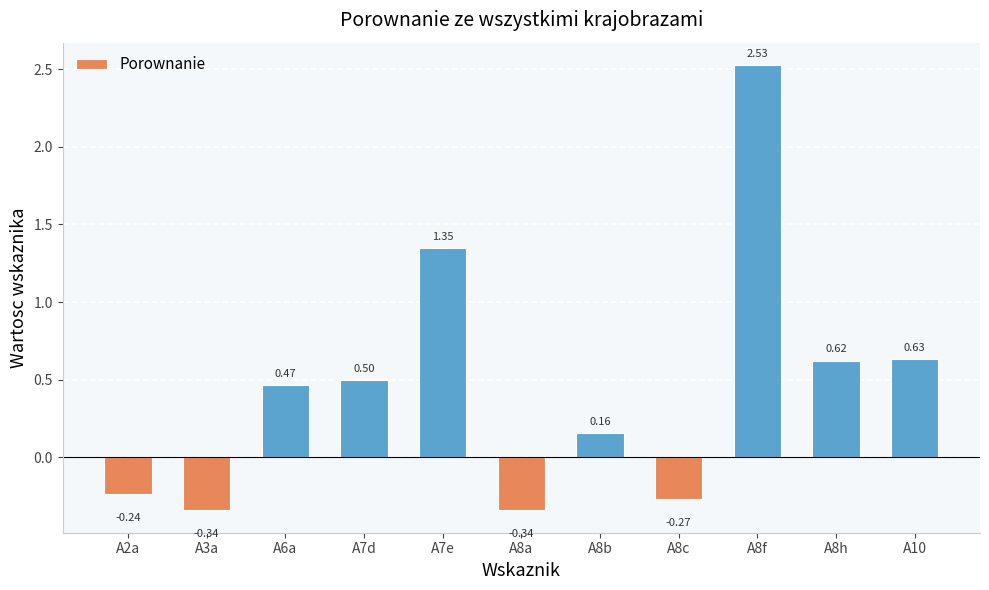

What is the difference between the second highest and second lowest values?

1.7